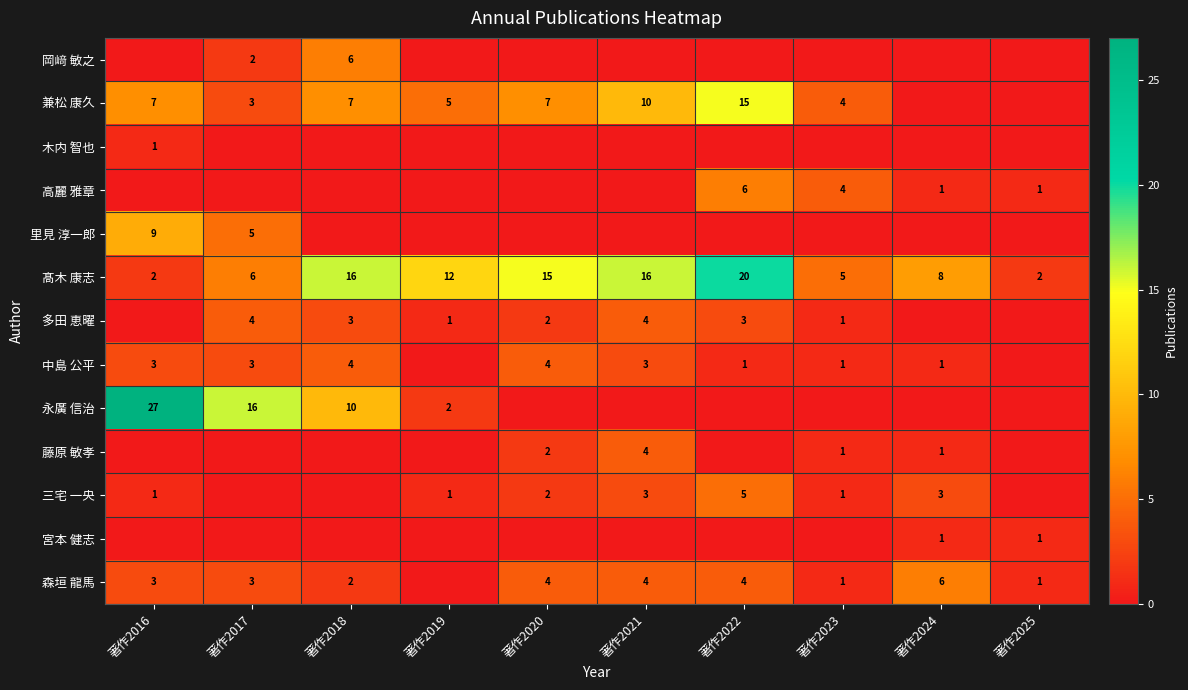

Is the value of 三宅 一央 at 著作2016 greater than the value of 兼松 康久 at 著作2020?

No